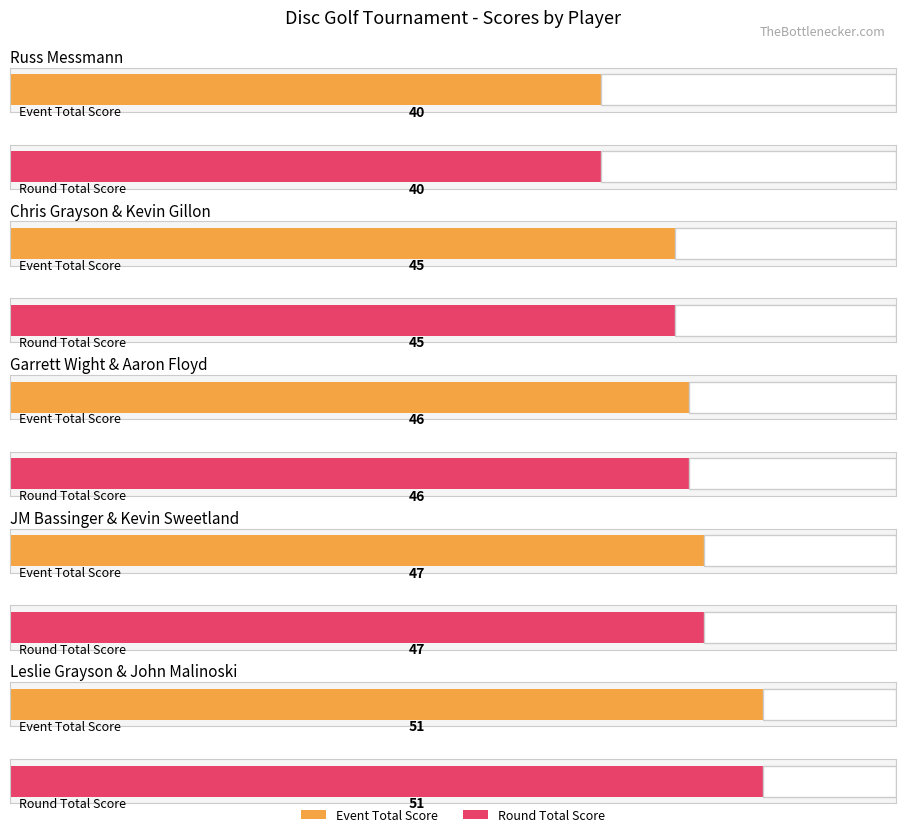

What is the total value across all series at Leslie Grayson & John Malinoski?

102